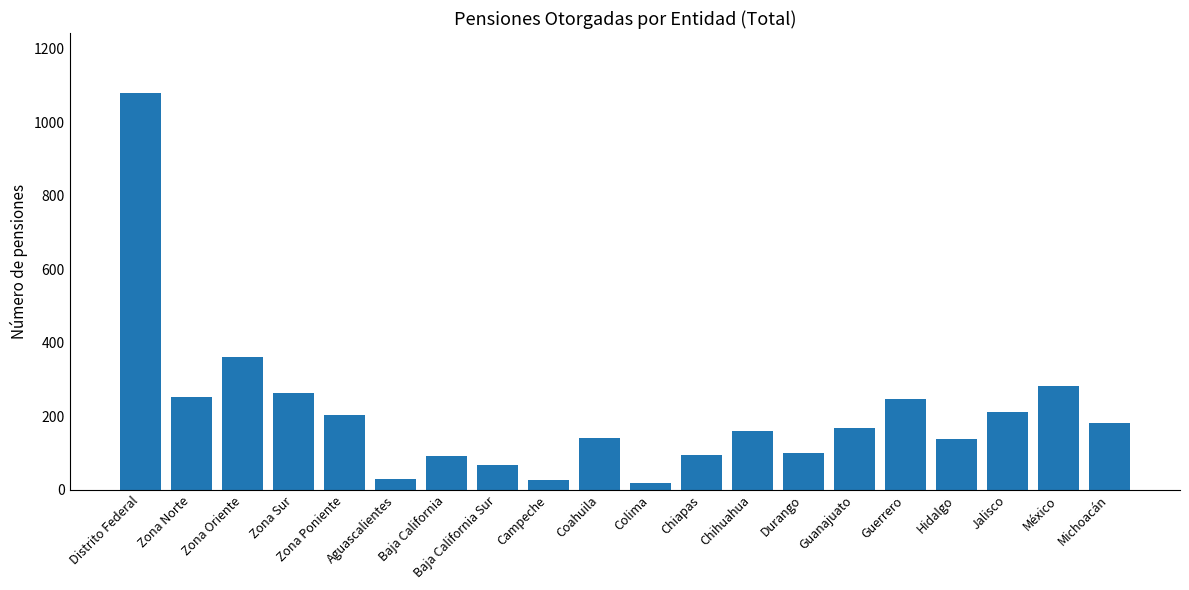

What is the value of the 9th bar from the left?

28